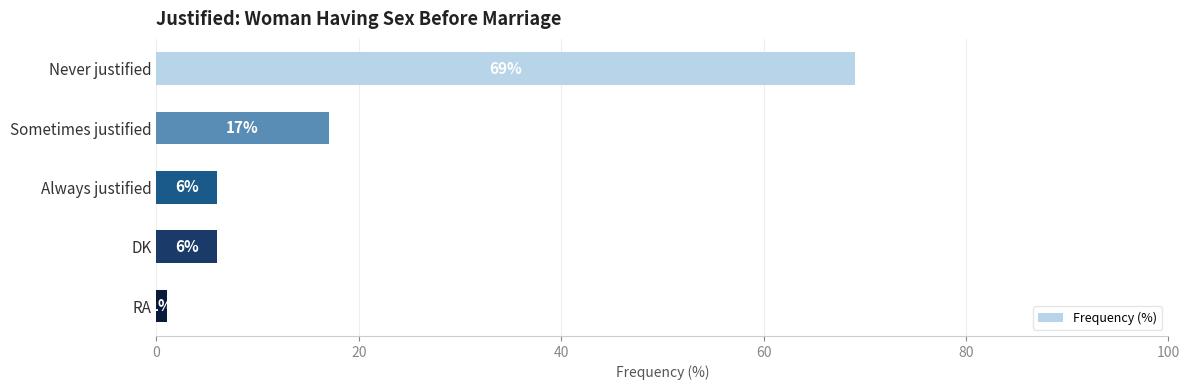

What is the difference between the second highest and minimum values?

16